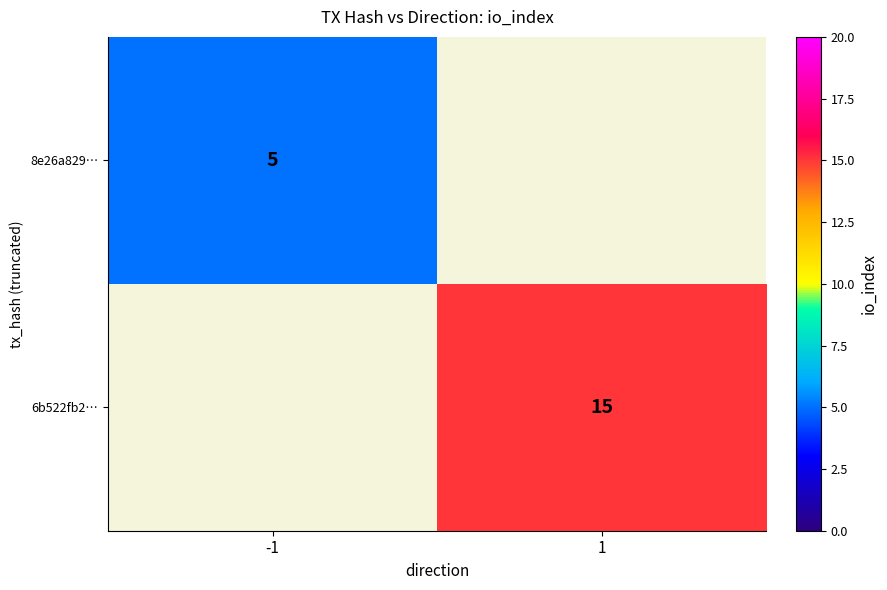

Is the value of 8e26a829… at -1 greater than the value of 6b522fb2… at 1?

No